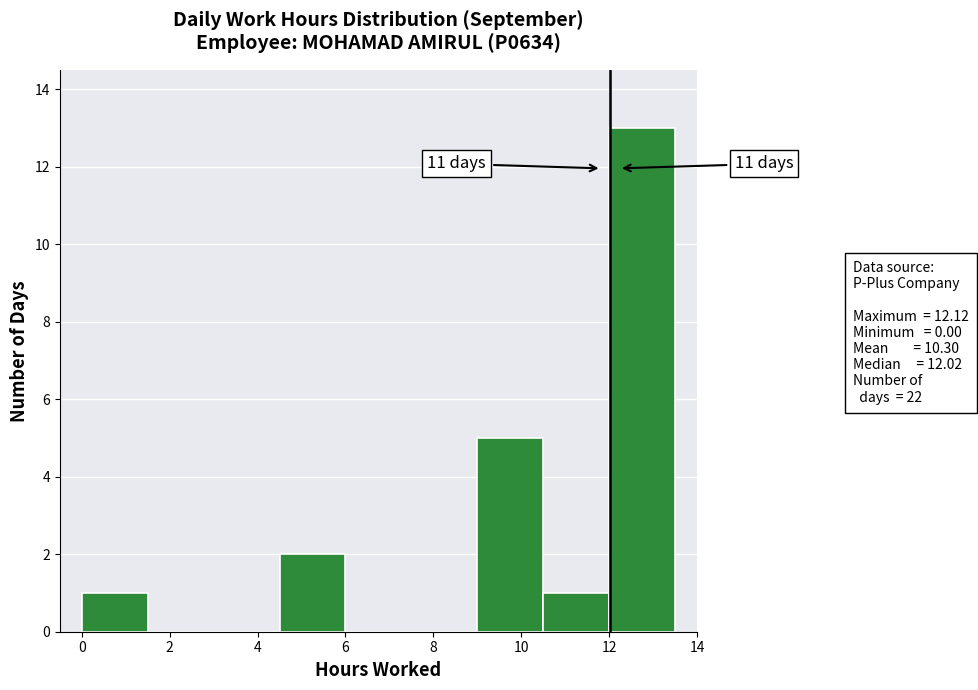

Over which range of the x-axis is the bar tallest?

12.0 to 13.5